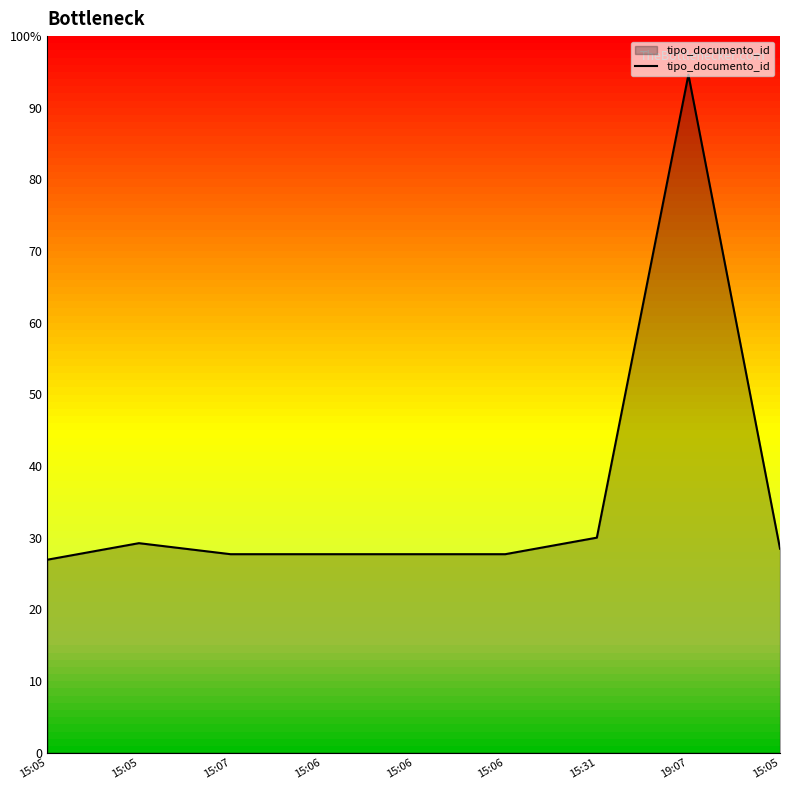

Is this an area chart (filled region under the line)?

Yes